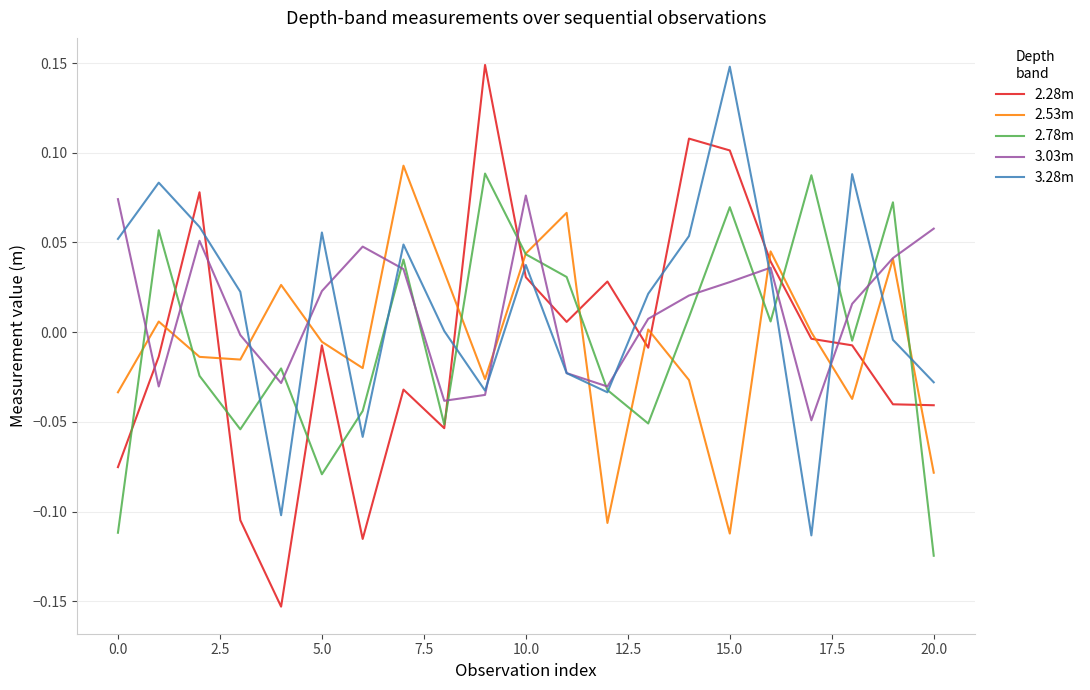

Which series has the widest spread of values?

2.28m